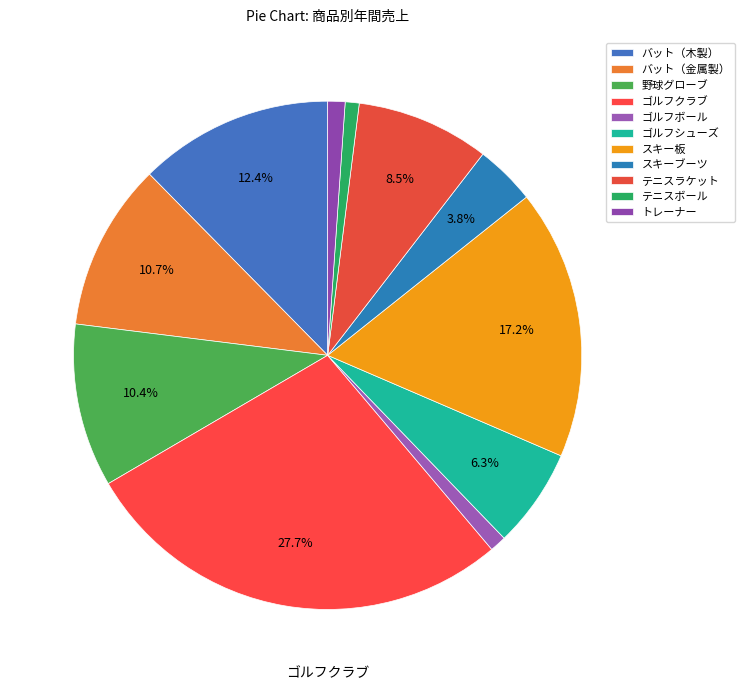

How many segments does this pie chart have?

11